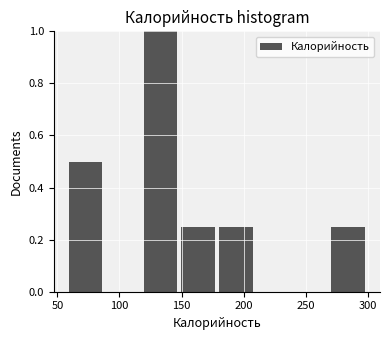

Over which range of the x-axis is the bar tallest?

120 to 150